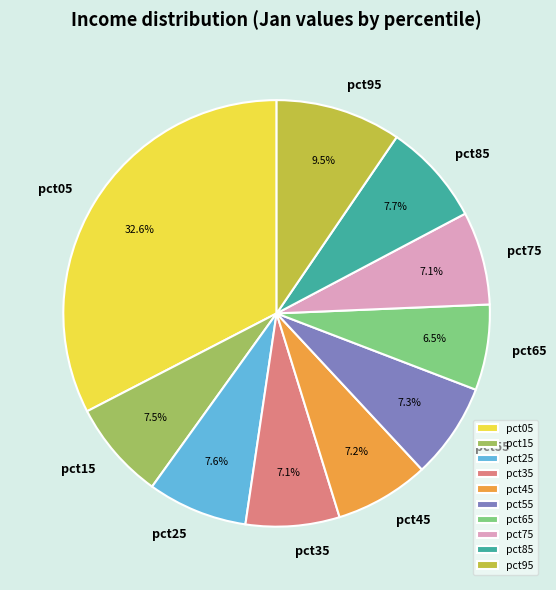

True or false: pct55 accounts for 18% of the total.

False